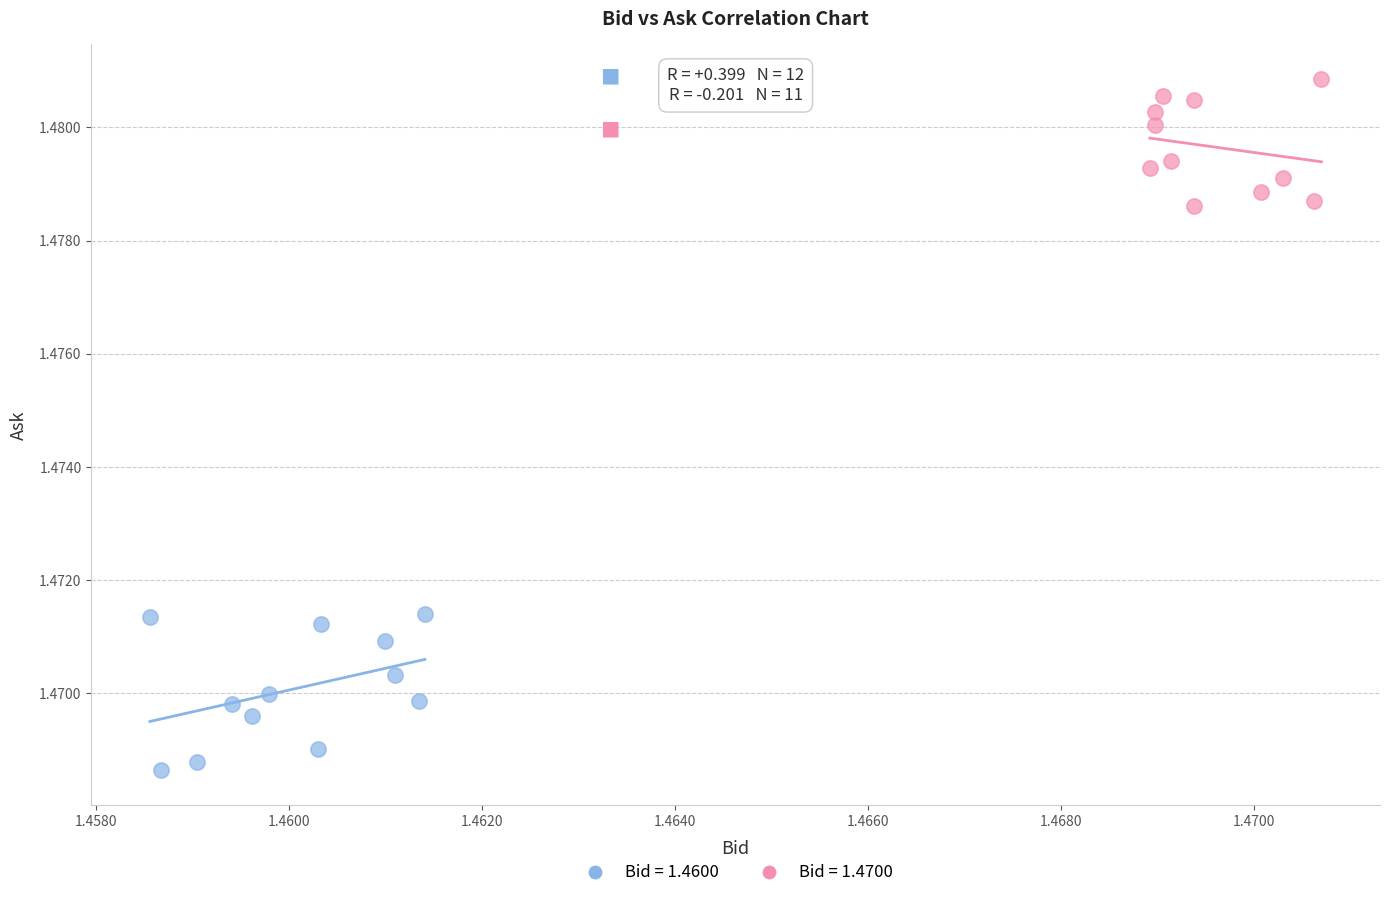

Which series has the widest spread of Y values?

Bid = 1.4600